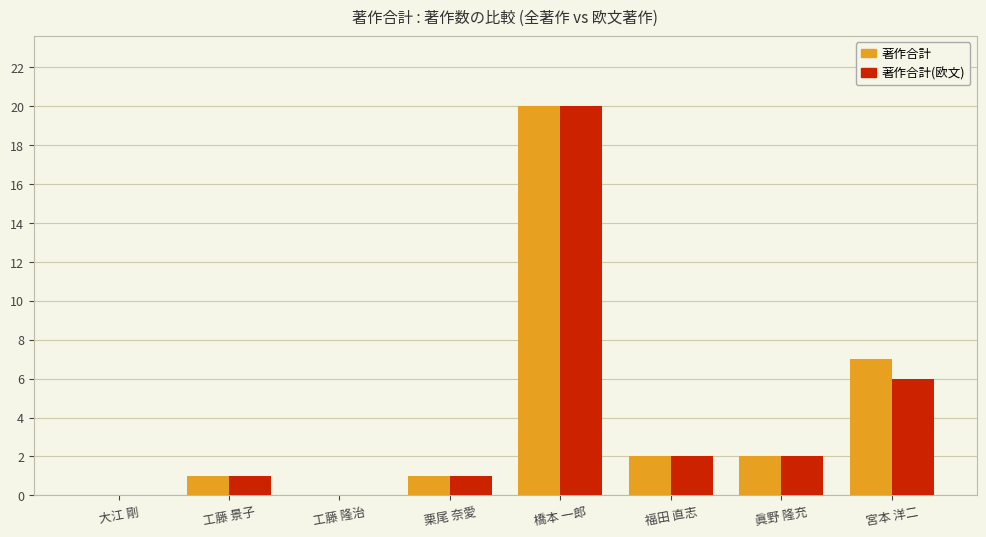

Reading left to right, extract all data points from this chart.

著作合計: 0	1	0	1	20	2	2	7
著作合計(欧文): 0	1	0	1	20	2	2	6